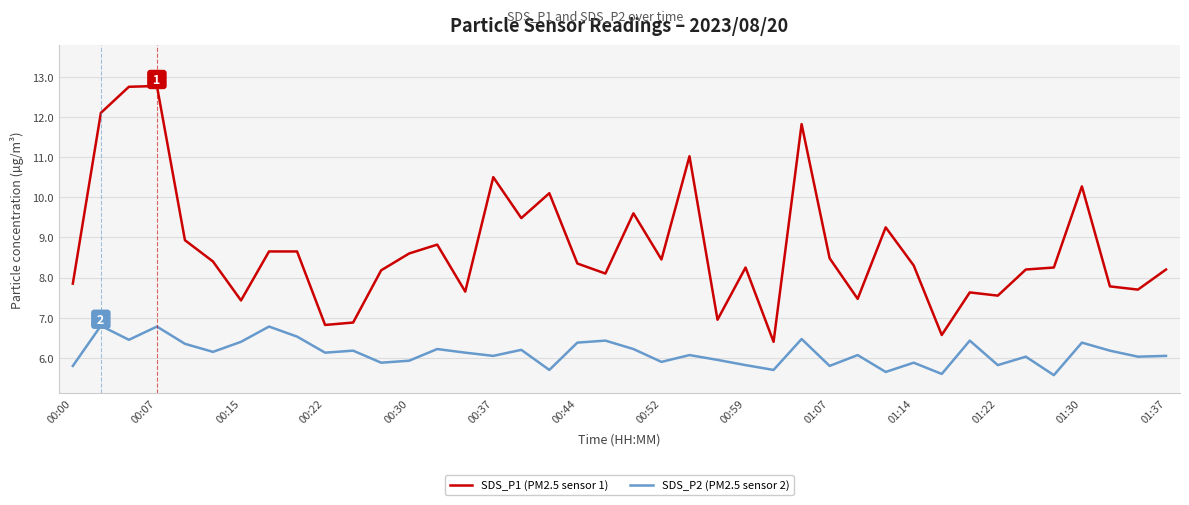

Count the number of data series in this chart.

2